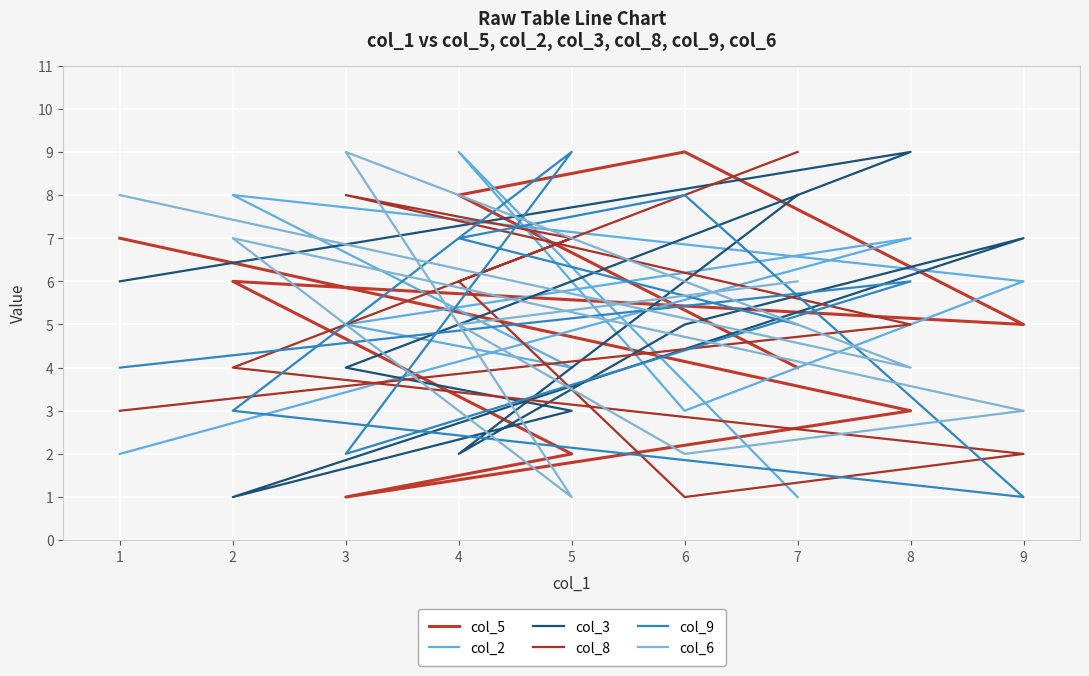

Which series has the largest total across all categories?

col_5